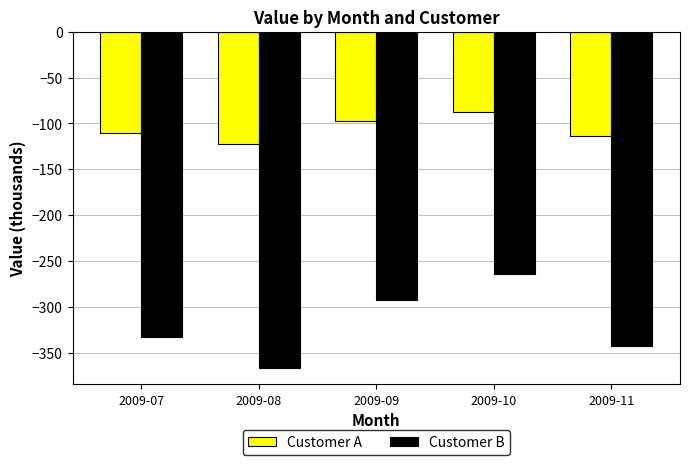

At 2009-08, list the series in order from smallest to largest.

Customer B, Customer A